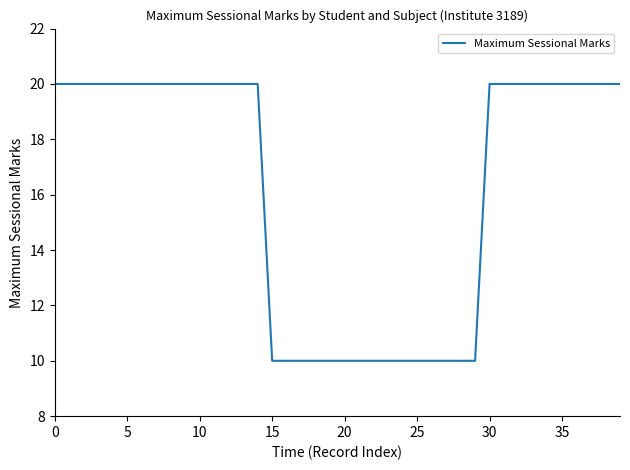

How many lines are shown in the chart?

1